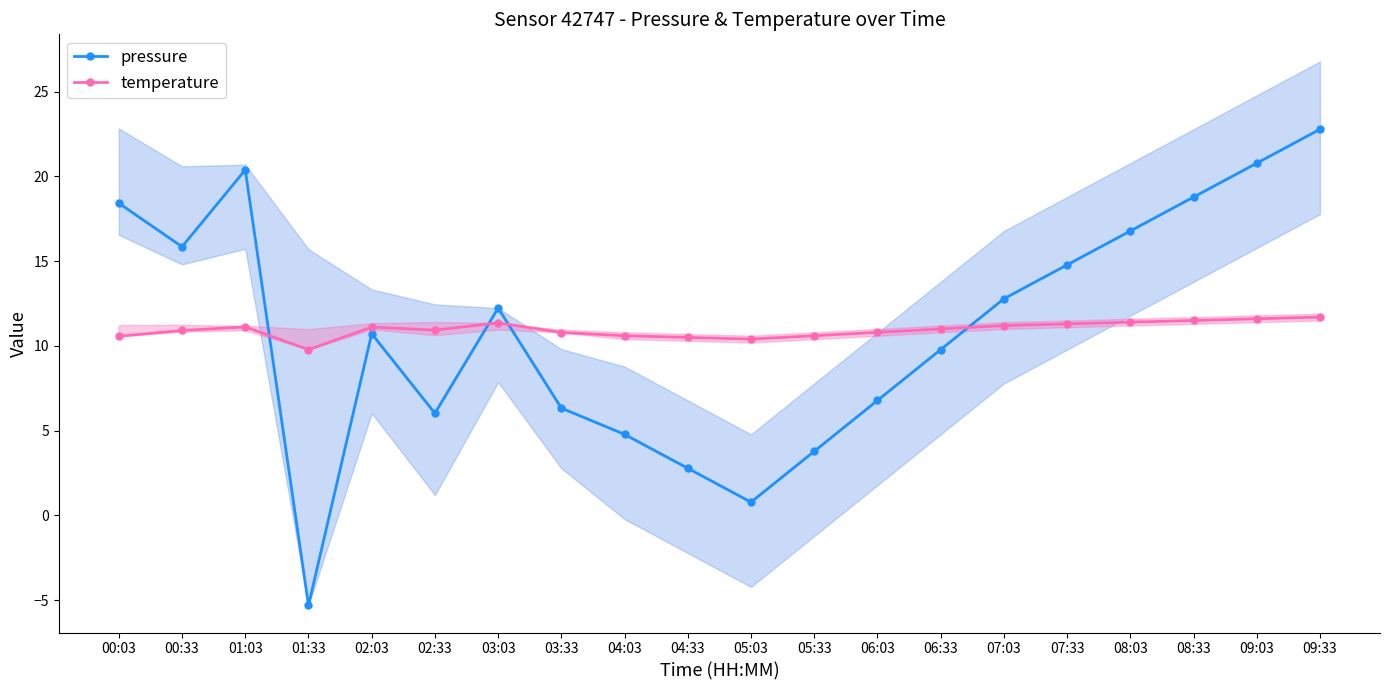

Which category has the highest value across all series?

09:33